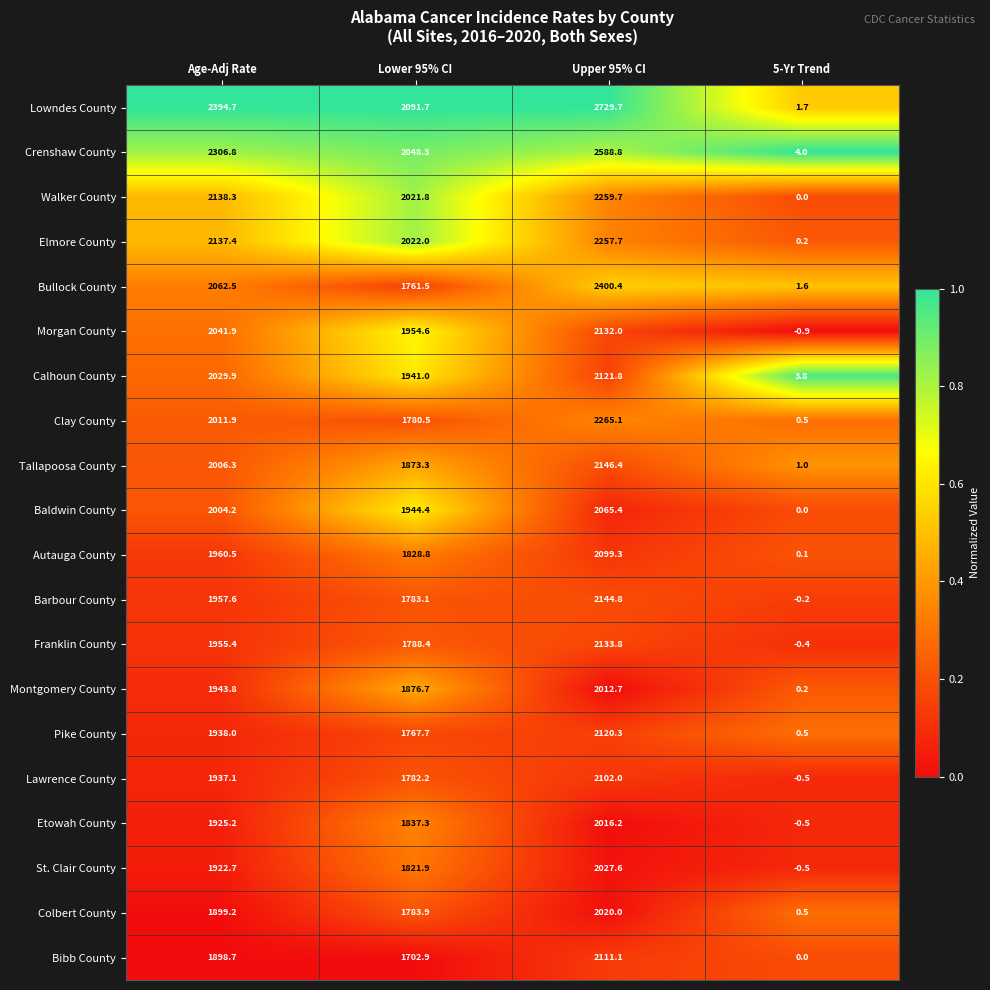

Which series has the largest total across all categories?

Lowndes County